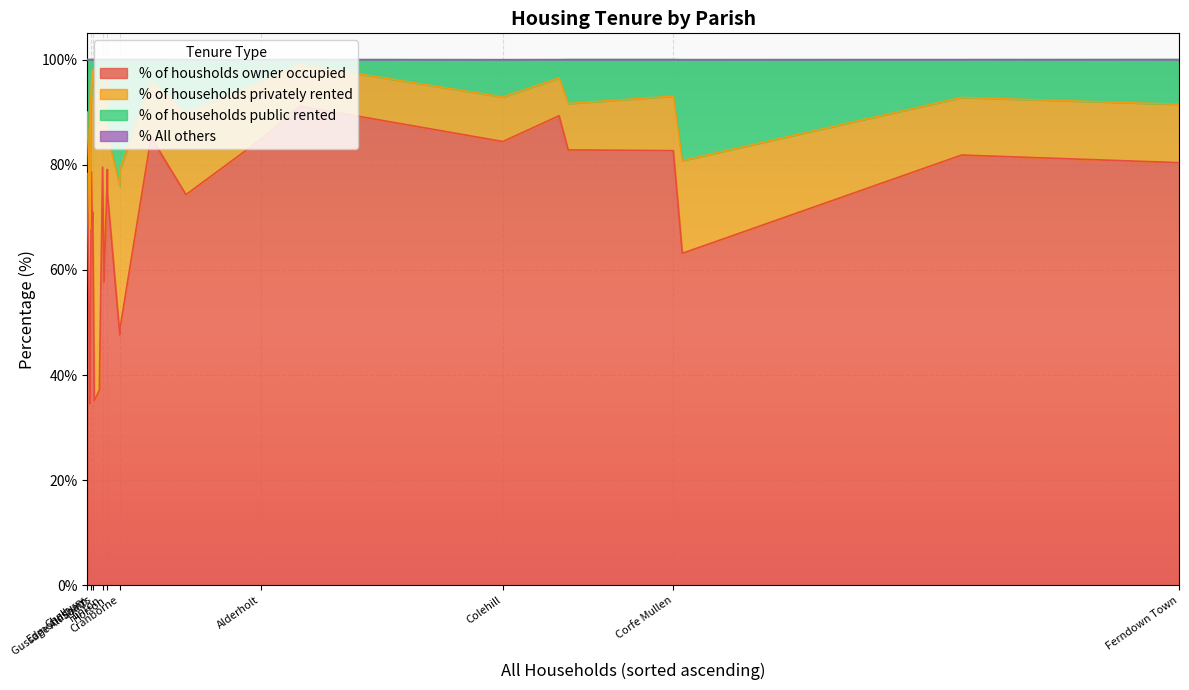

What are all the series names shown in the legend?

% of housholds owner occupied, % of households privately rented, % of households public rented, % All others